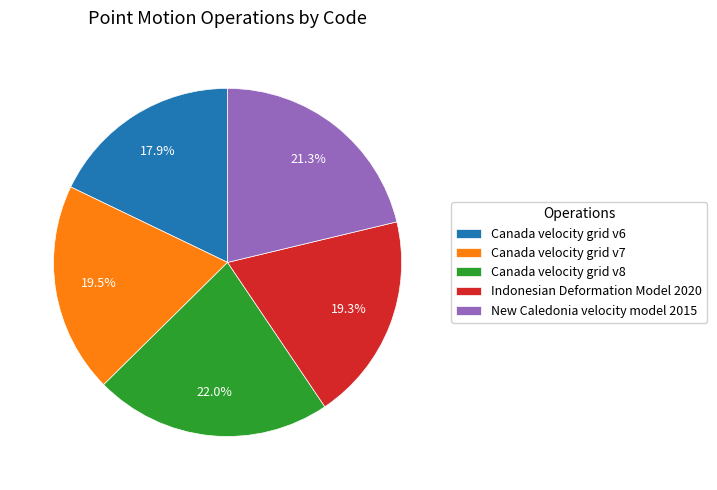

What is the smallest slice in the pie chart?

Canada velocity grid v6